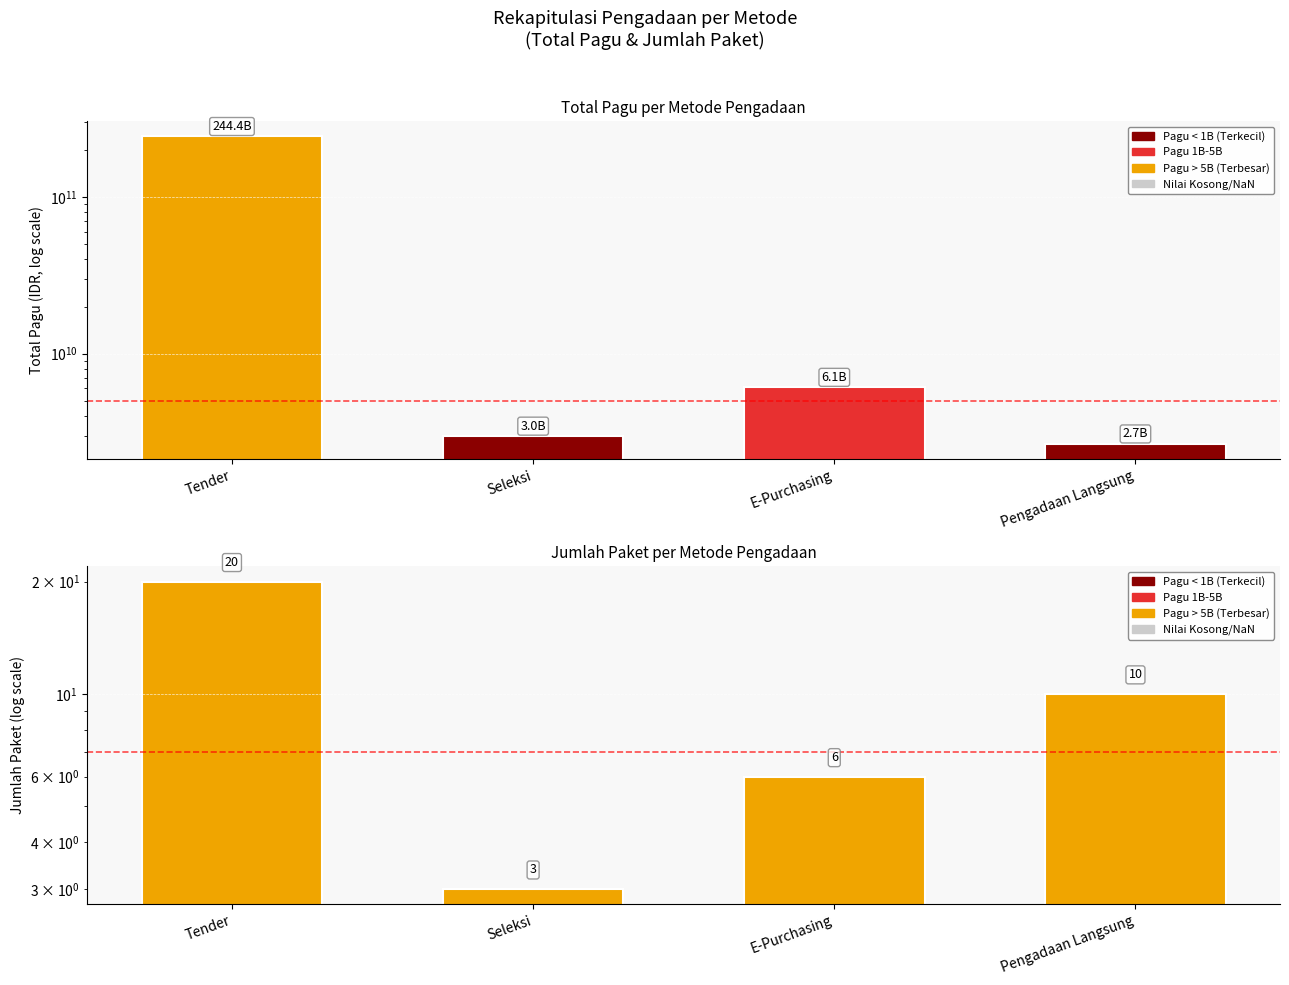

What is the label of the 2nd bar from the right?

E-Purchasing